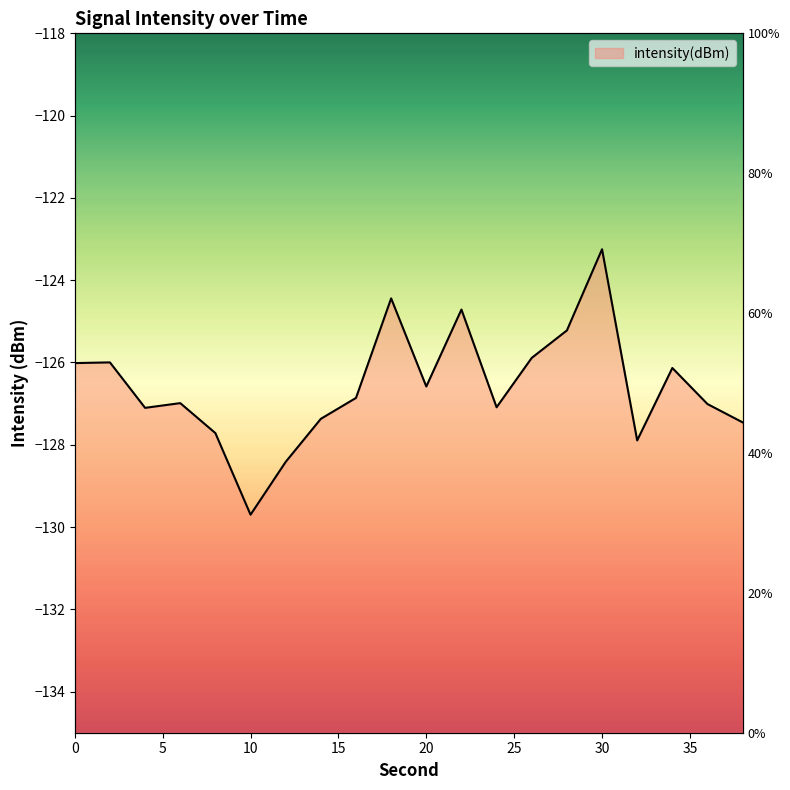

Reading left to right, transcribe all the data shown in this chart.

-126.0	-126.0	-127.1	-127.0	-127.7	-129.7	-128.4	-127.4	-126.9	-124.4	-126.6	-124.7	-127.1	-125.9	-125.2	-123.2	-127.9	-126.1	-127.0	-127.5